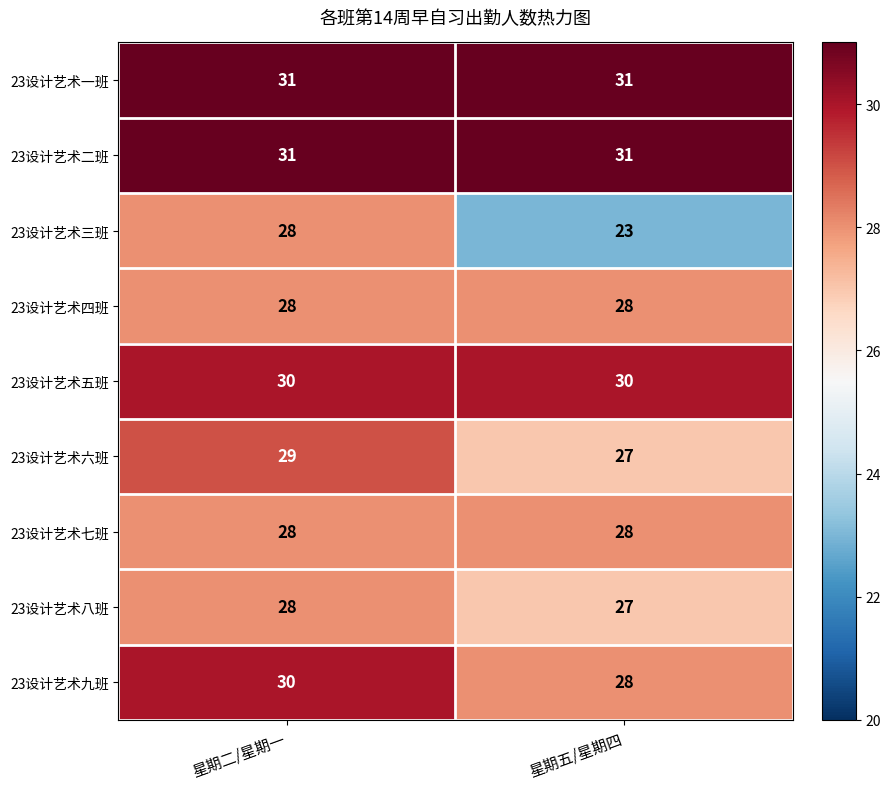

What is the sum of all 23设计艺术九班 values?

58